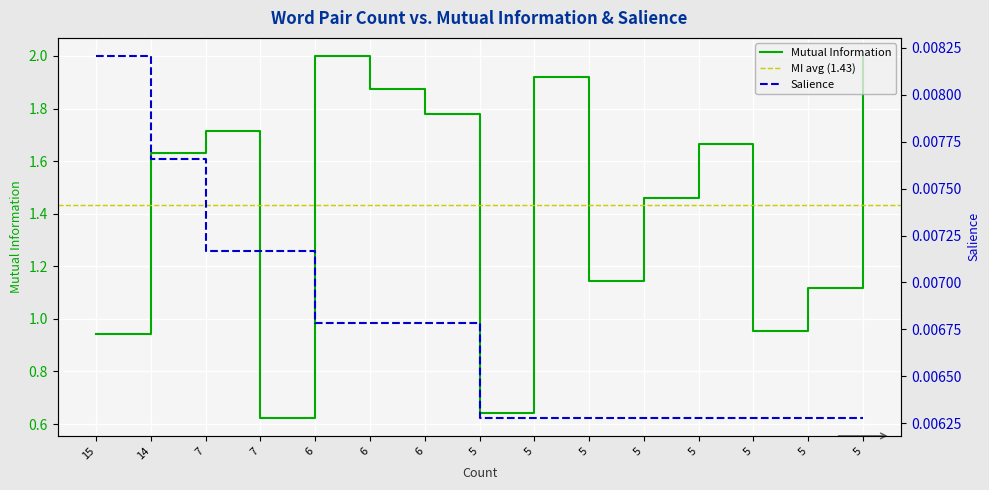

The value of Salience at 5 is 0.0. True or false?

True